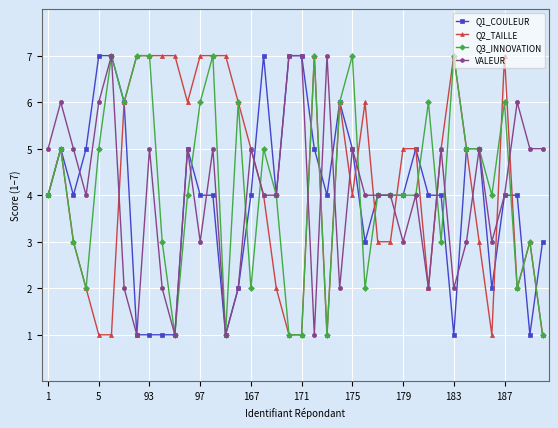

Reading left to right, extract all data points from this chart.

Q1_COULEUR: 4	5	4	5	7	7	6	1	1	1	1	5	4	4	1	2	4	7	4	7	7	5	4	6	5	3	4	4	4	5	4	4	1	5	5	2	4	4	1	3
Q2_TAILLE: 4	5	3	2	1	1	6	7	7	7	7	6	7	7	7	6	5	4	2	1	1	7	1	6	4	6	3	3	5	5	2	5	7	5	3	1	7	2	3	1
Q3_INNOVATION: 4	5	3	2	5	7	6	7	7	3	1	4	6	7	1	6	2	5	4	1	1	7	1	6	7	2	4	4	4	4	6	3	7	5	5	4	6	2	3	1
VALEUR: 5	6	5	4	6	7	2	1	5	2	1	5	3	5	1	2	5	4	4	7	7	1	7	2	5	4	4	4	3	4	2	5	2	3	5	3	4	6	5	5